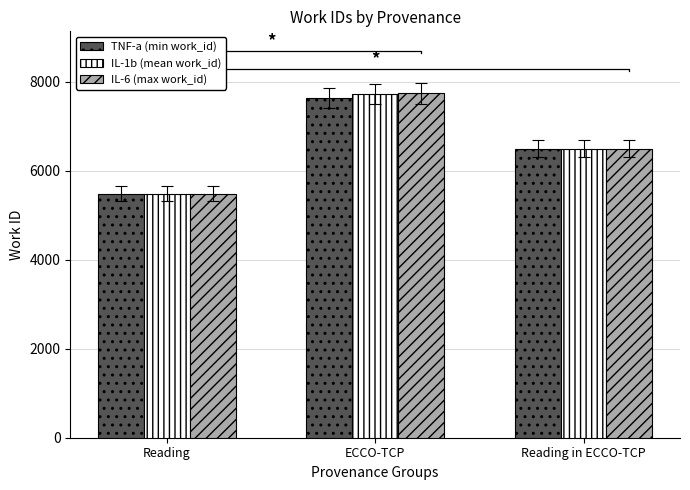

What are all the series names shown in the legend?

TNF-a (min work_id), IL-1b (mean work_id), IL-6 (max work_id)